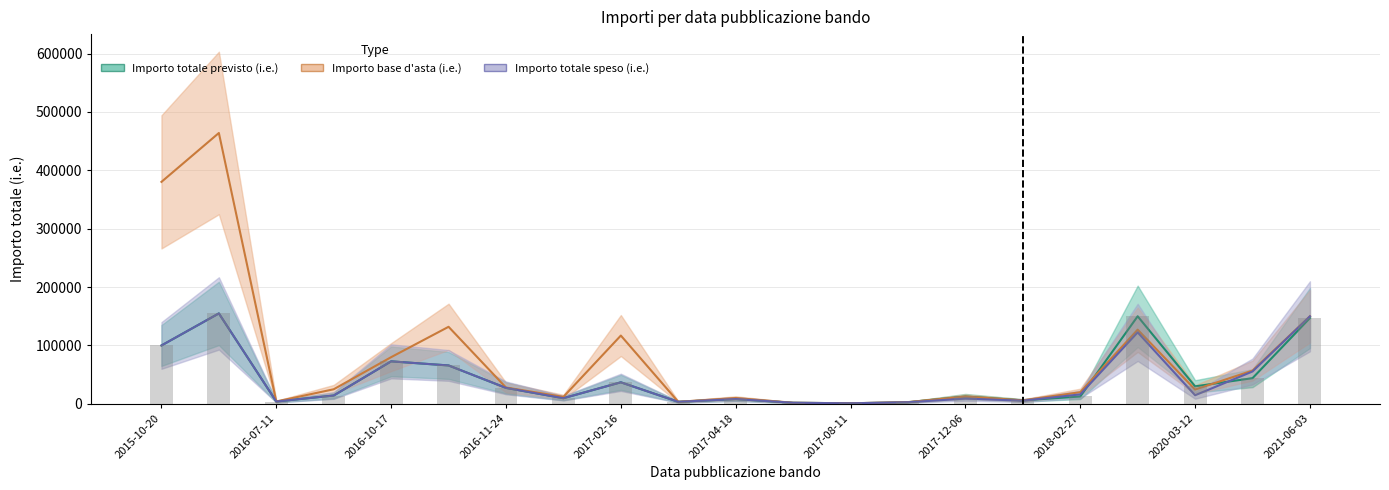

What are all the series names shown in the legend?

Importo totale previsto (i.e.), Importo base d'asta (i.e.), Importo totale speso (i.e.)